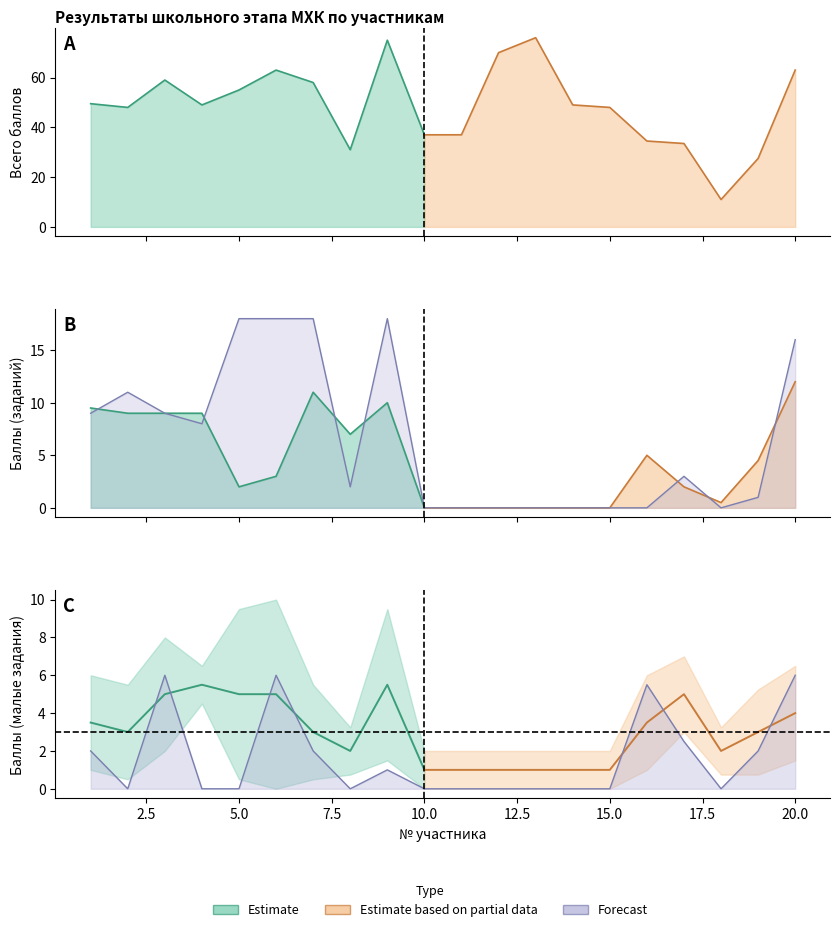

Which has a higher value, 11 or 17?

11